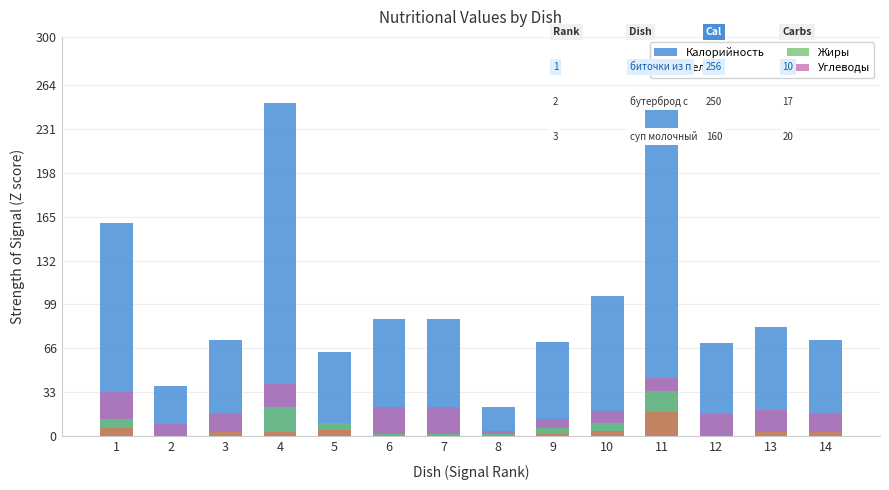

Does the chart contain any negative values?

No